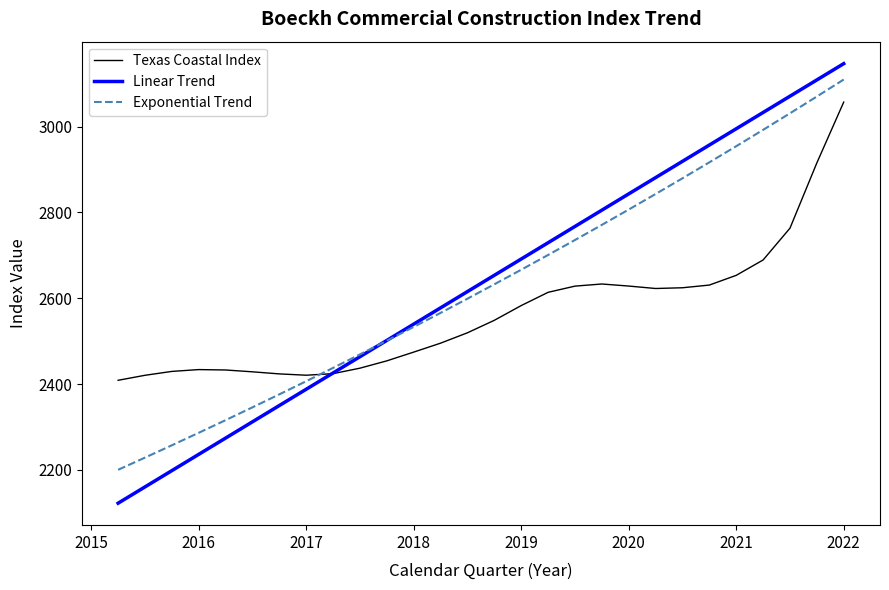

List the series in order of their peak value, lowest first.

Texas Coastal Index, Exponential Trend, Linear Trend